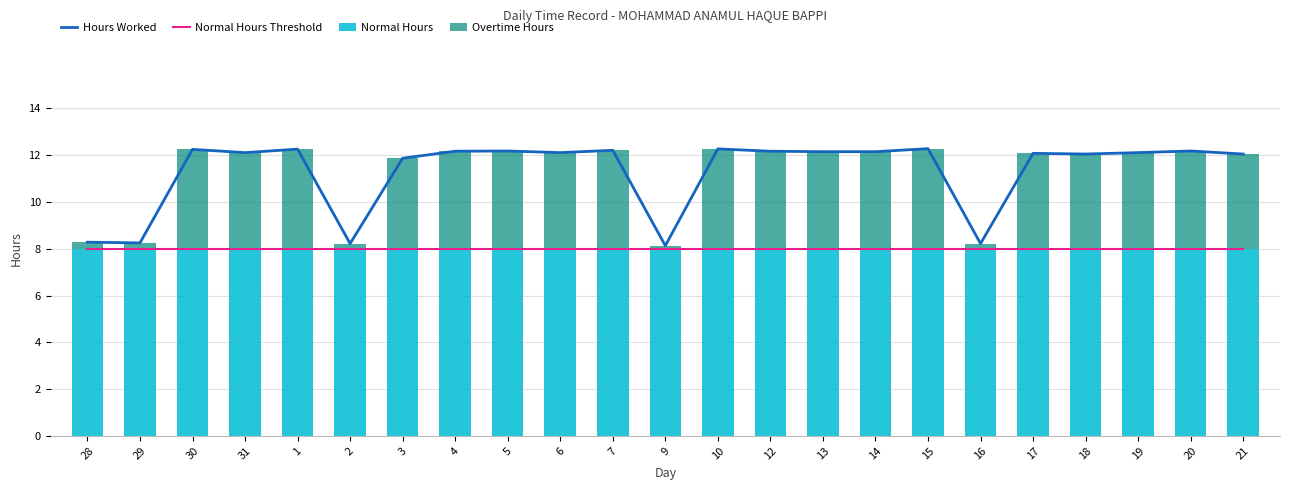

At which category is the sum across all series the highest?

15